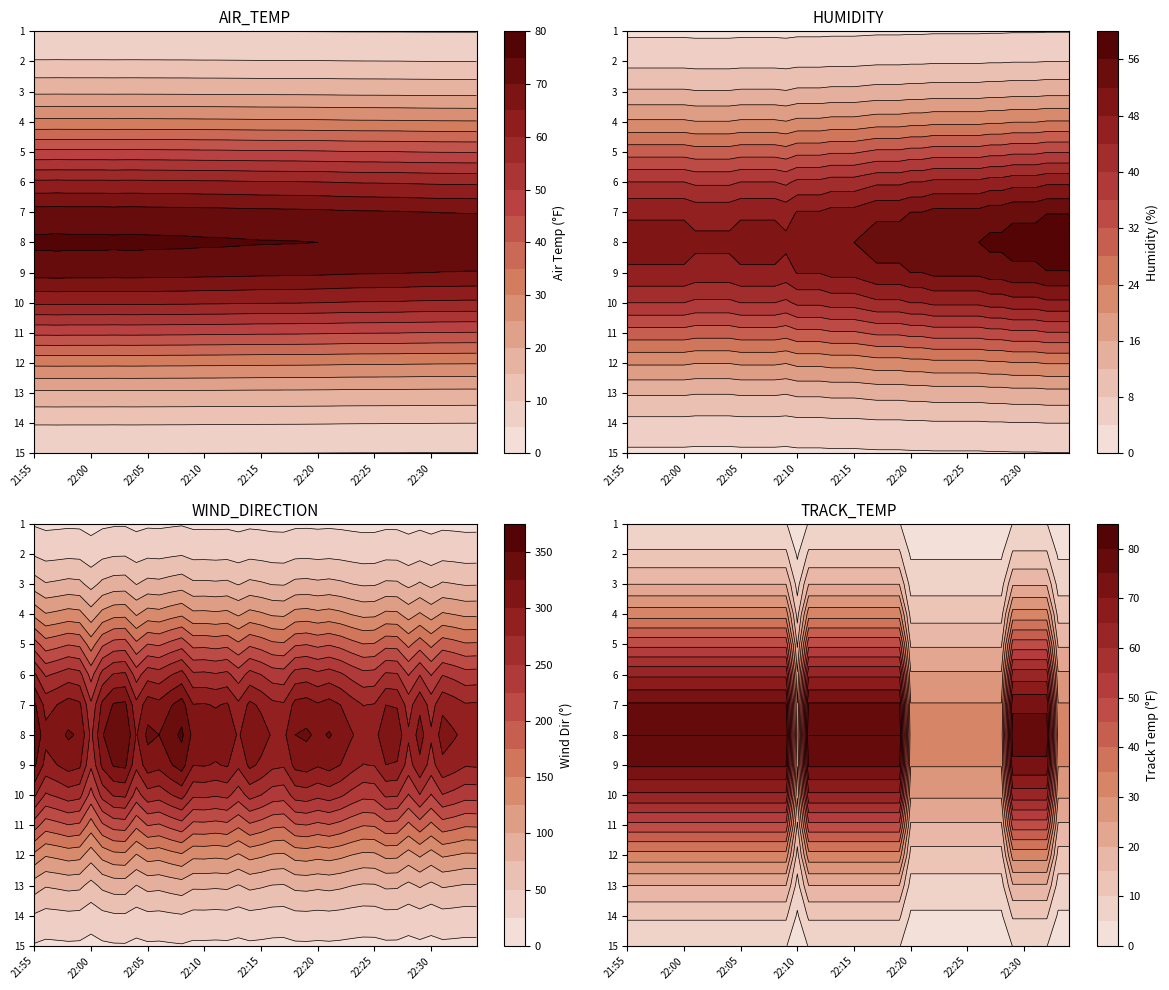

How many values in the WIND_DIRECTION series are below 317?

19